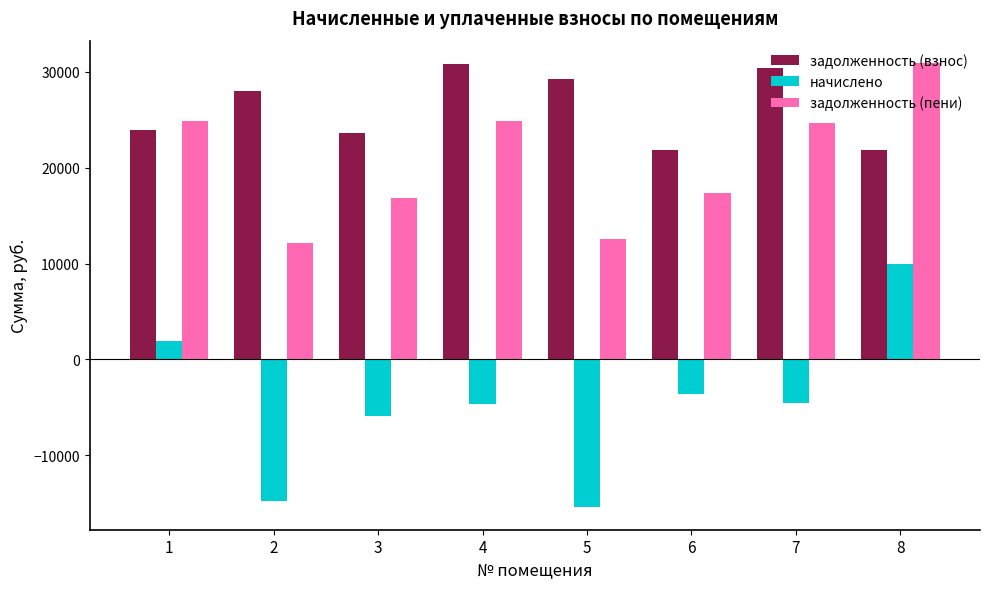

The value of задолженность (взнос) at 7 is 16701.1. True or false?

False